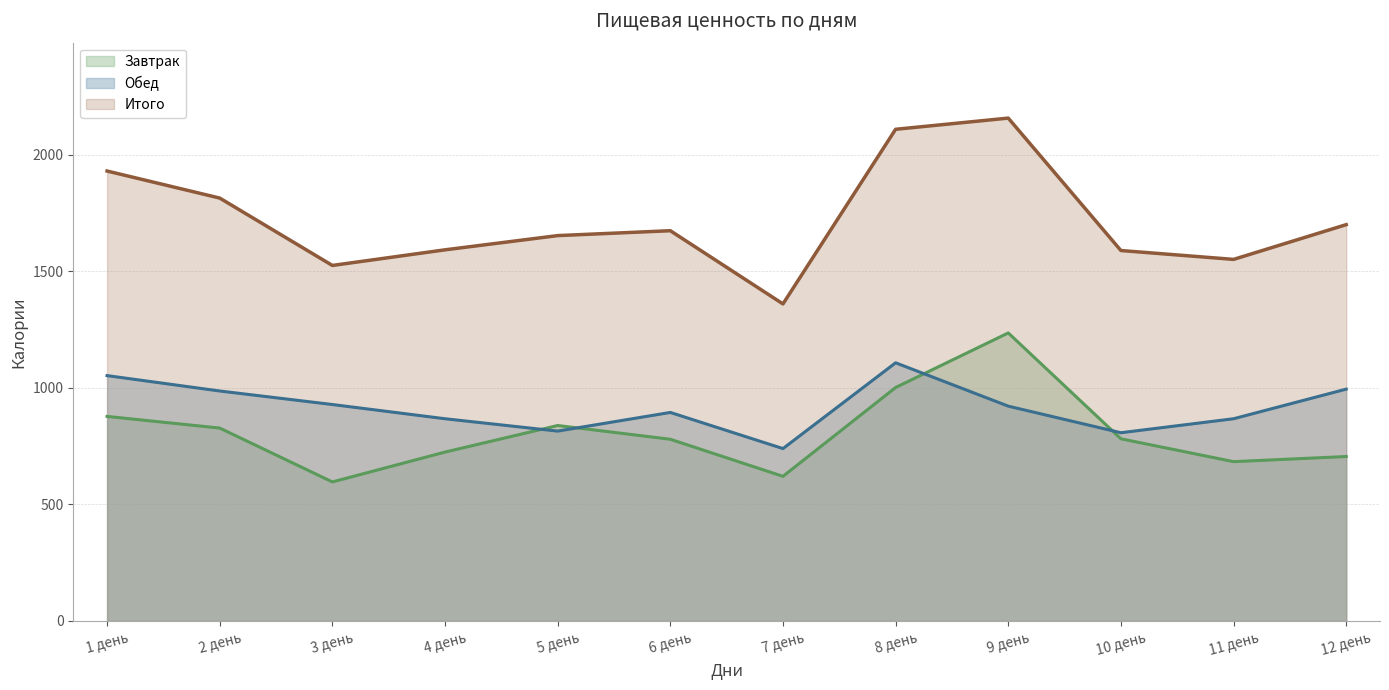

Is the value of Итого at 9 день greater than the value of Обед at 9 день?

Yes